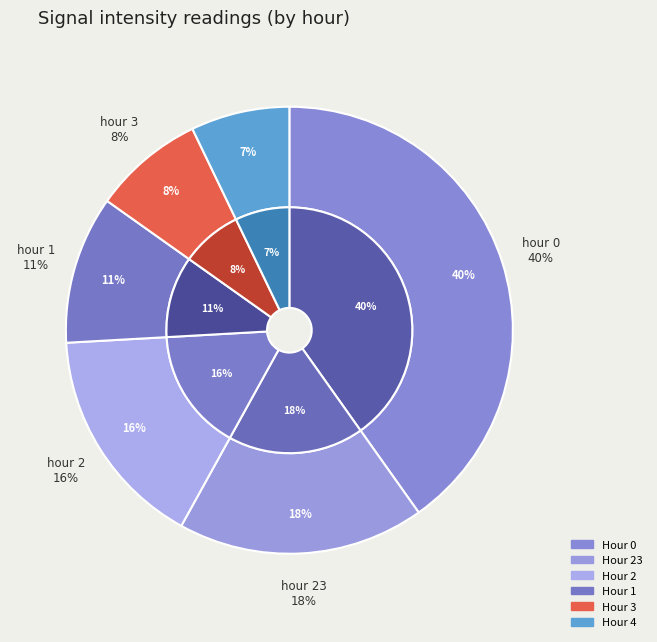

Count the number of slices in the pie.

6